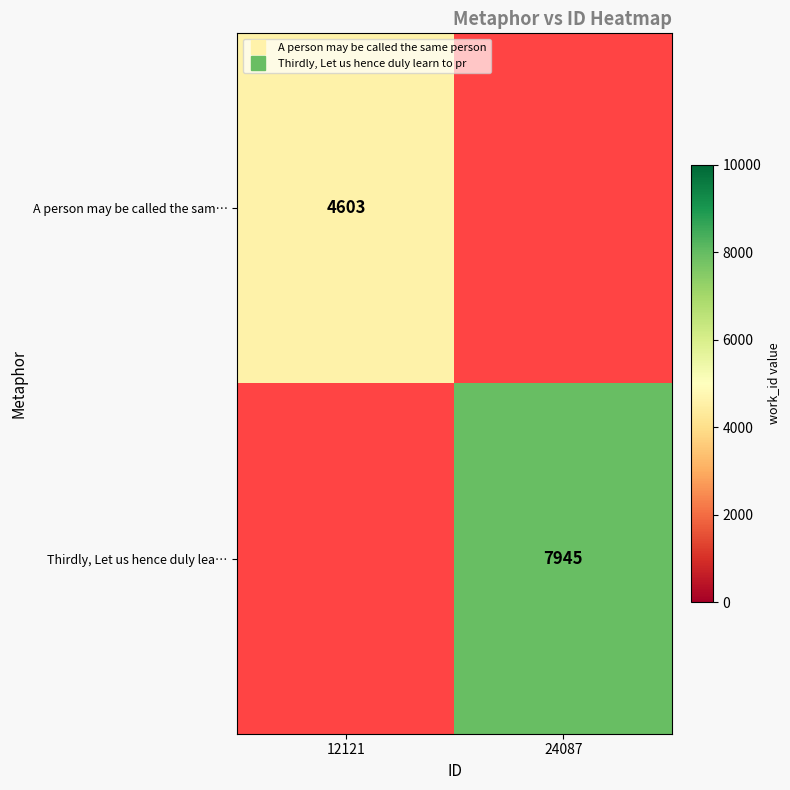

Which category has the lowest value in the A person may be called the sam… series?

12121